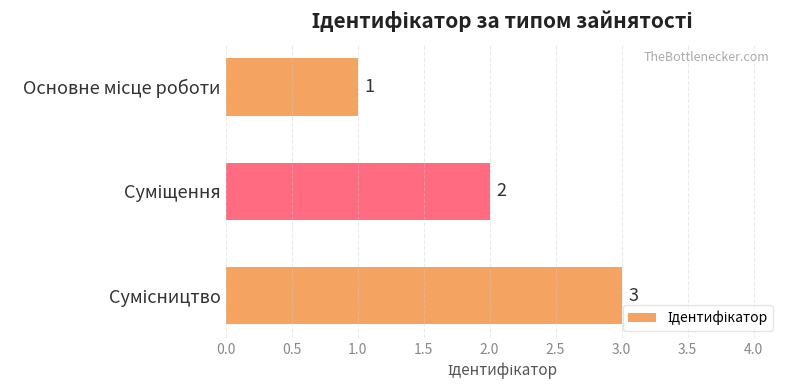

What is the value of the 1st bar from the top?

1